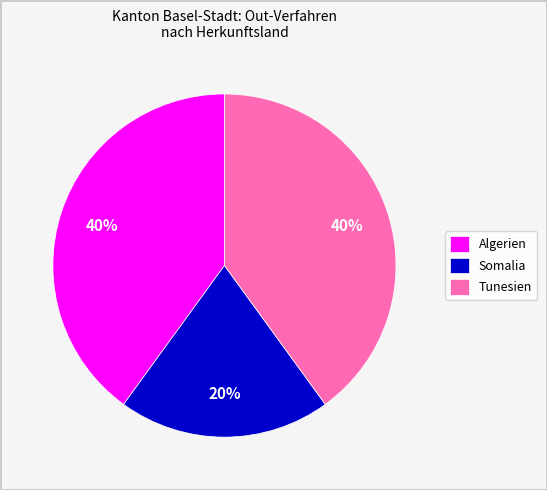

What is the smallest slice in the pie chart?

Somalia